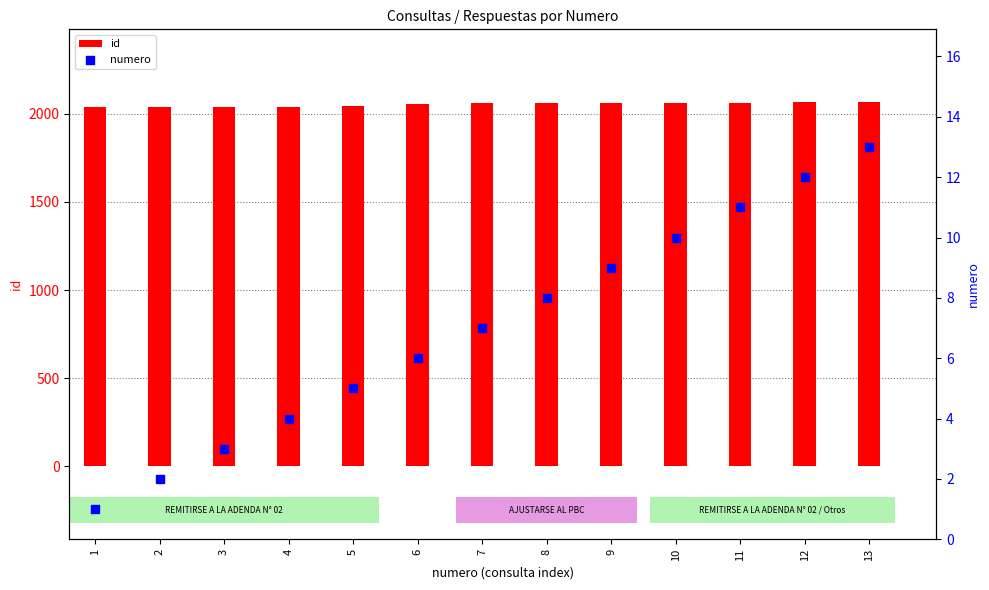

Which series contains the lowest Y value?

numero